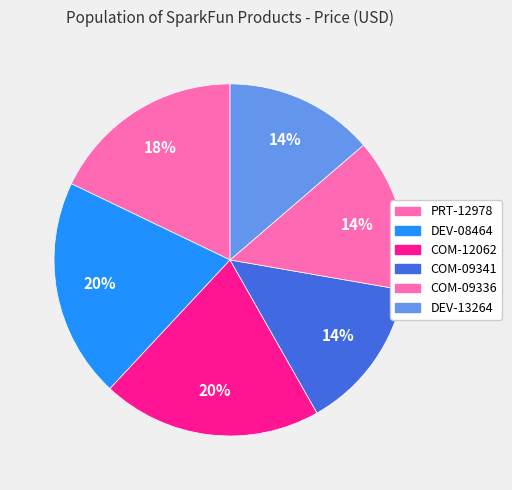

What percentage is the PRT-12978 slice, to the nearest percent?

18%